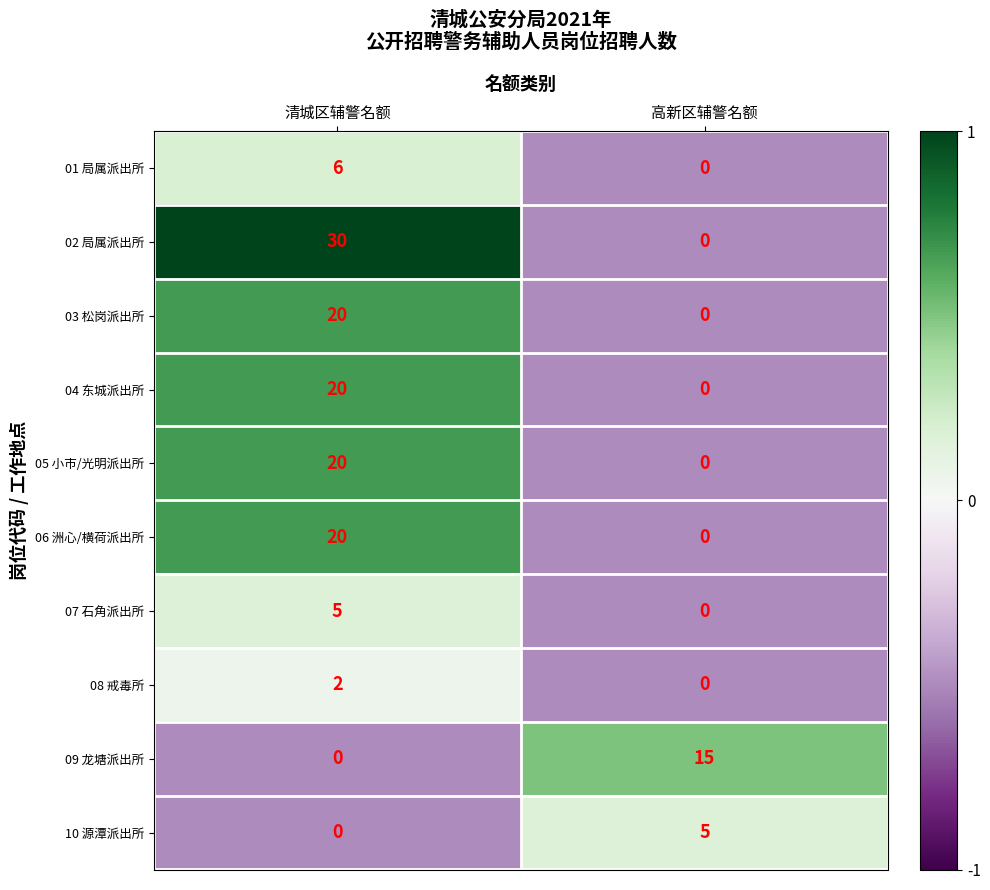

Is it true that 04 东城派出所 equals 20 at 清城区辅警名额?

True